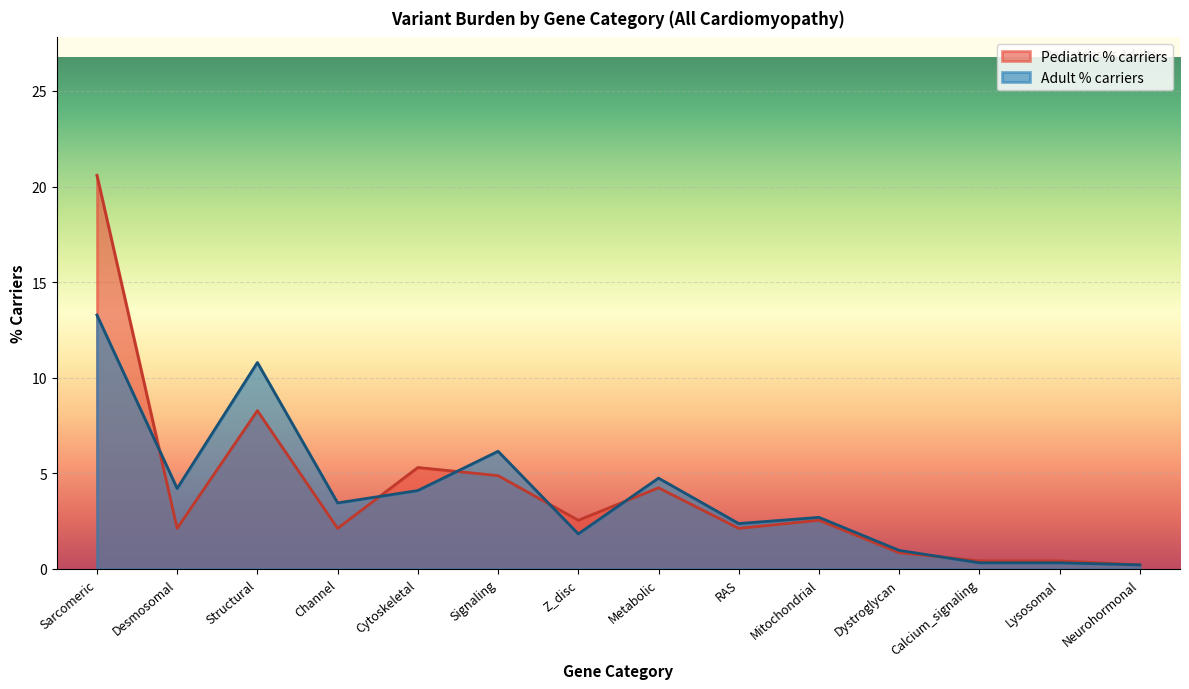

What is the smallest value displayed?

0.2